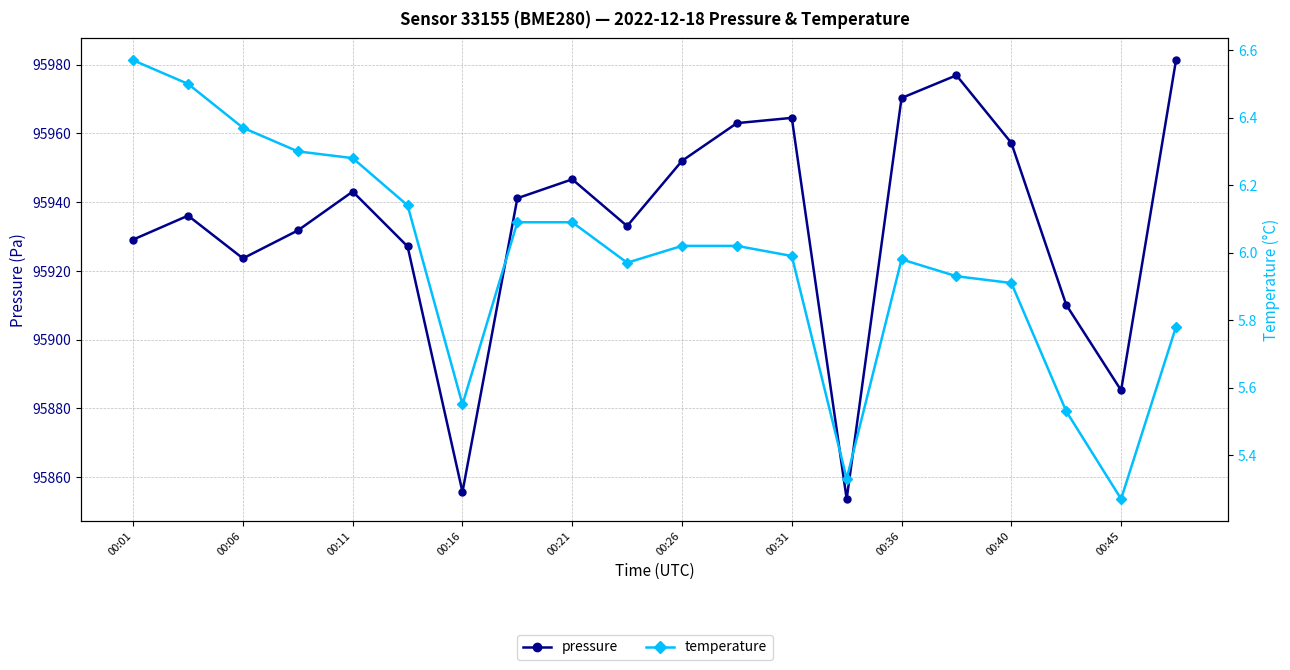

Which series has the widest spread of values?

pressure